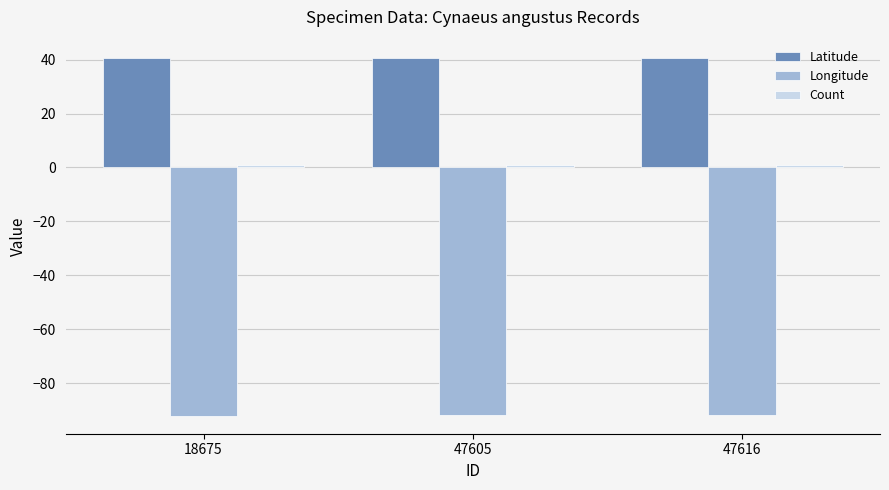

Is it true that Longitude equals -132.4 at 47605?

False